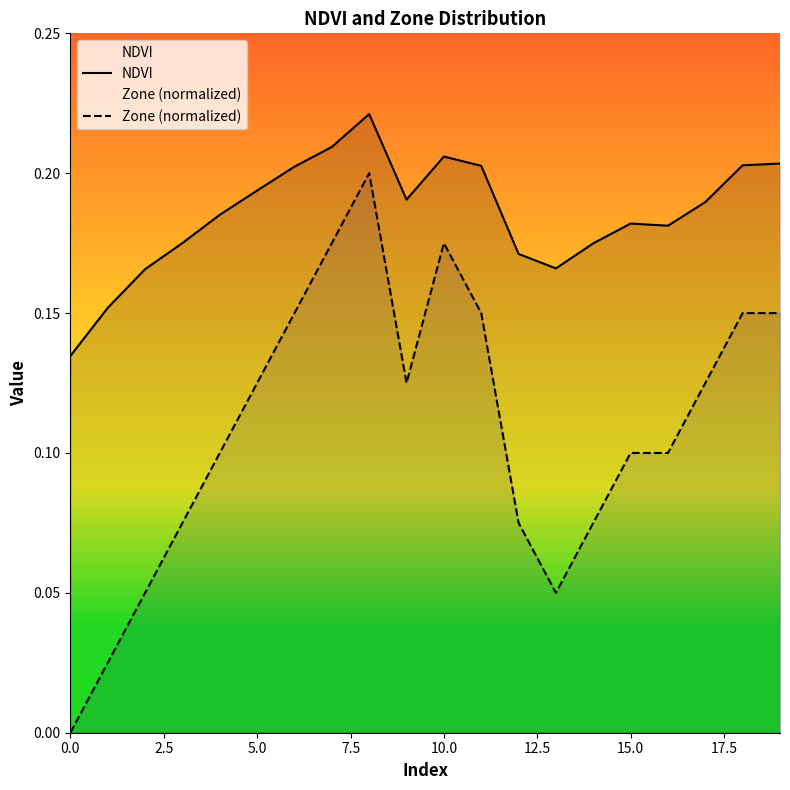

How many interior local valleys does the NDVI series have?

3